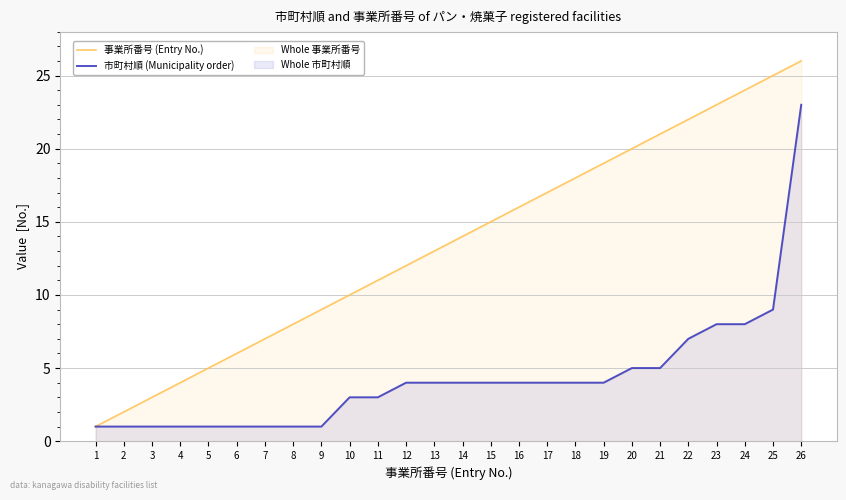

Between 14 and 18, which series saw the biggest shift?

事業所番号 (Entry No.)